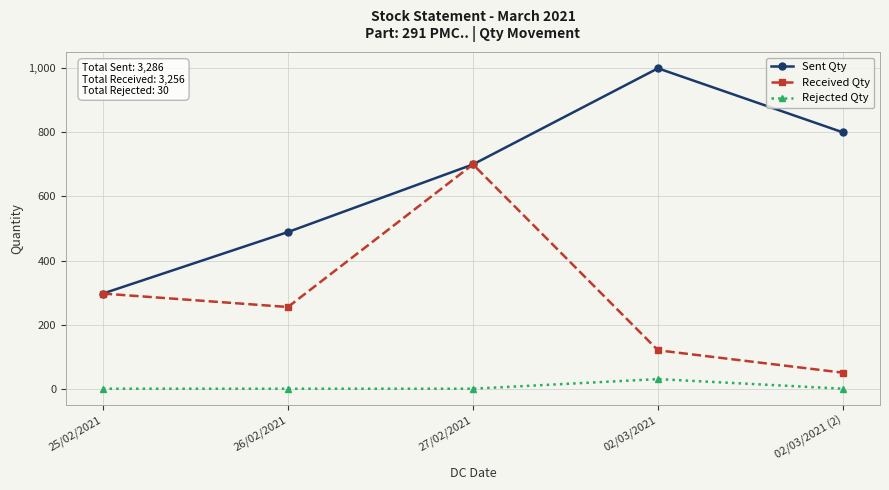

At which category is the sum across all series the highest?

27/02/2021